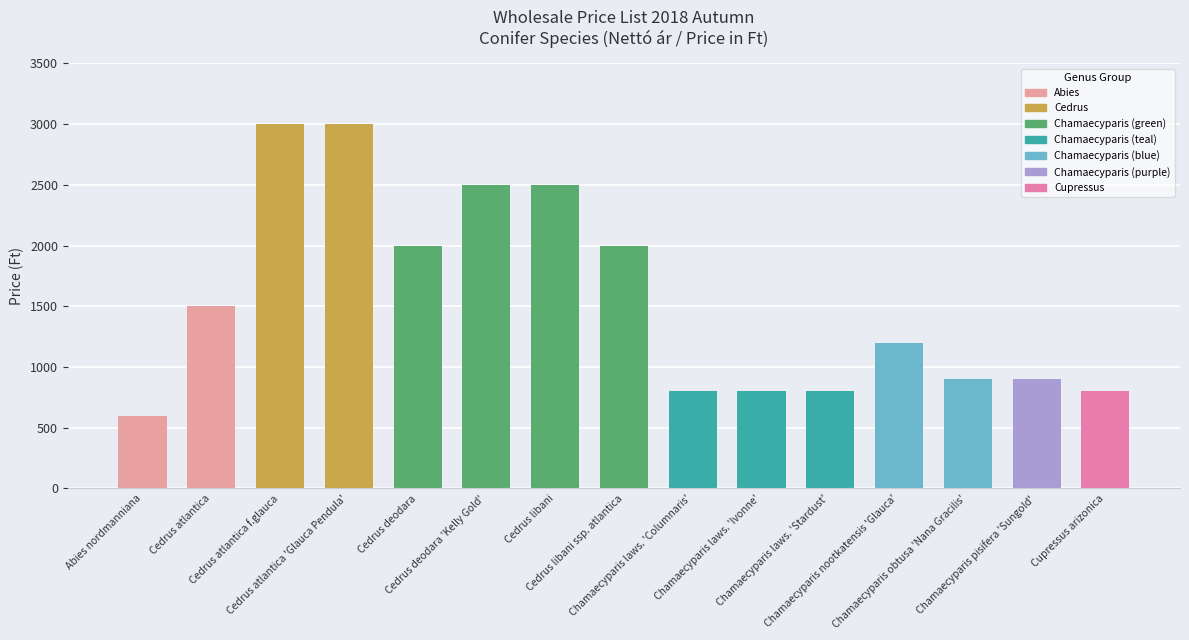

What is the change in value from Abies nordmanniana to Cedrus deodara 'Kelly Gold'?

+1900